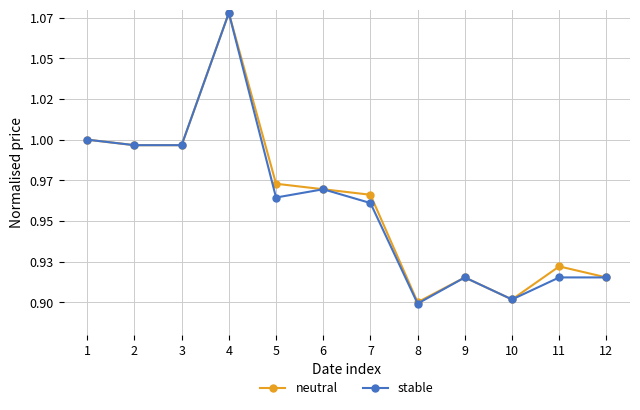

What are all the series names shown in the legend?

neutral, stable